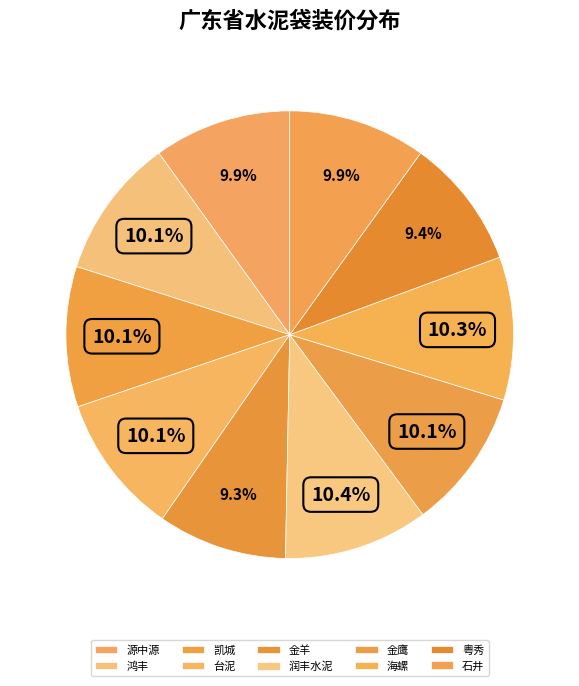

How many slices are in this pie chart?

10